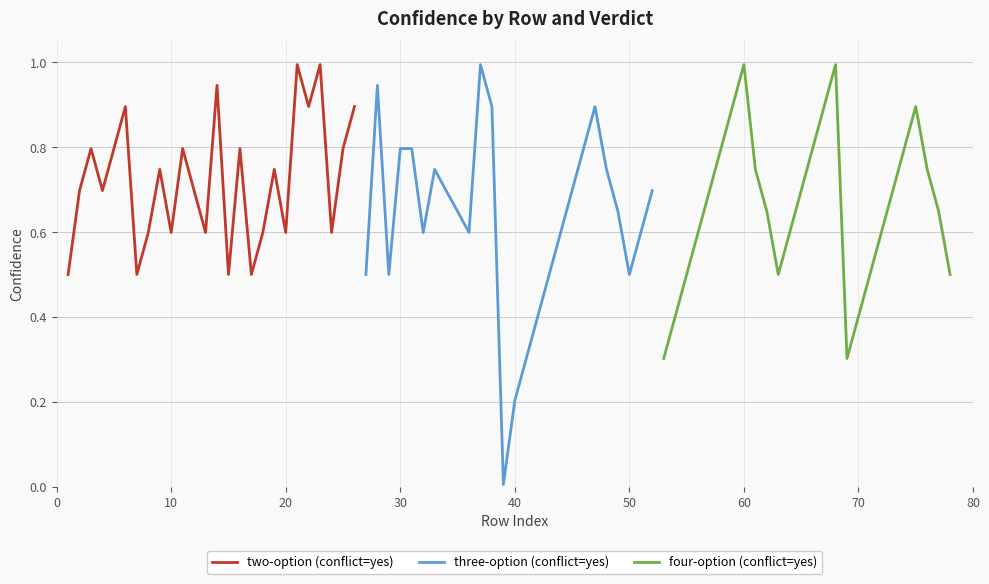

True or false: two-option (conflict=yes) has a value of 0.6 at 20.

True